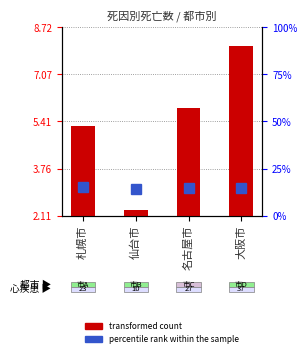

At how many categories does at least one series exceed 2?

4